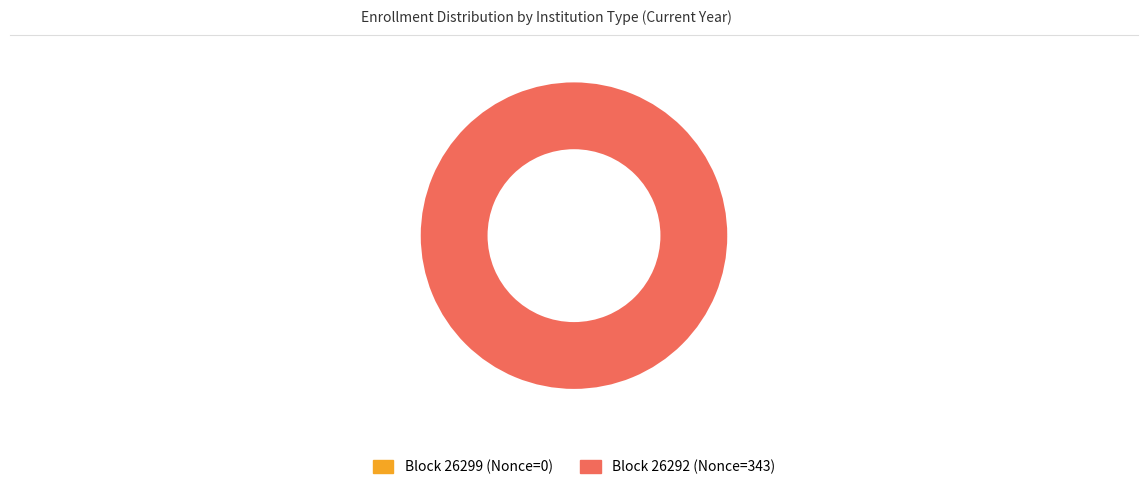

To the nearest percent, what is the combined percentage of 26292 and 26299?

100%